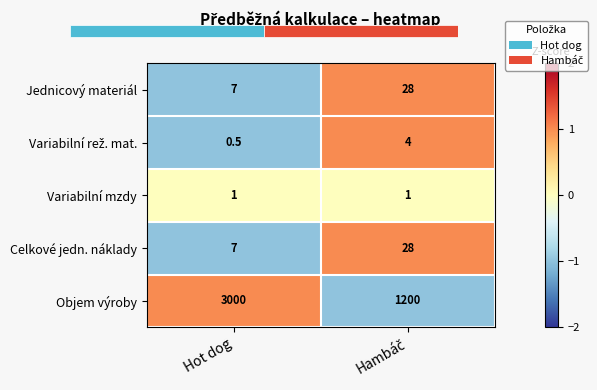

What is the minimum value for Jednicový materiál?

7.0